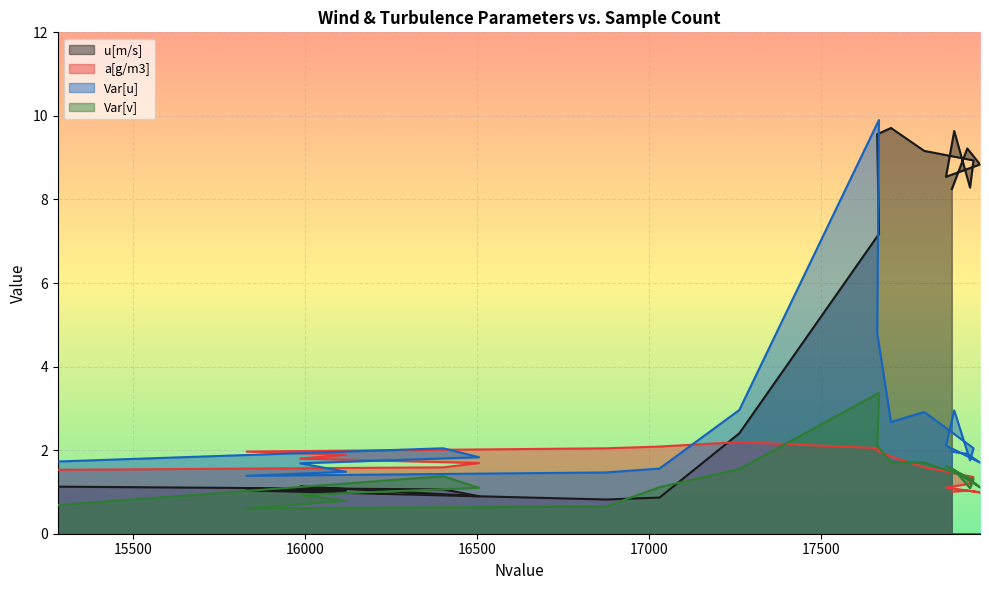

Reading right to left, transcribe all the data shown in this chart.

u[m/s]: 8.2	9.2	8.8	8.5	9.6	8.3	8.9	9.2	9.7	9.6	7.2	2.4	0.9	0.8	1.0	1.0	1.1	0.9	1.1	1.1
a[g/m3]: 1.0	1.0	1.0	1.1	1.1	1.2	1.4	1.6	1.8	2.0	2.0	2.2	2.1	2.0	2.0	1.9	1.8	1.7	1.6	1.5
Var[u]: 2.0	1.9	1.7	2.1	3.0	1.8	2.0	2.9	2.7	4.8	9.9	3.0	1.6	1.5	1.4	1.5	1.7	1.8	2.0	1.7
Var[v]: 1.6	1.4	1.1	1.6	1.5	1.1	1.3	1.7	1.7	2.1	3.4	1.5	1.1	0.7	0.6	0.8	0.9	1.1	1.4	0.7